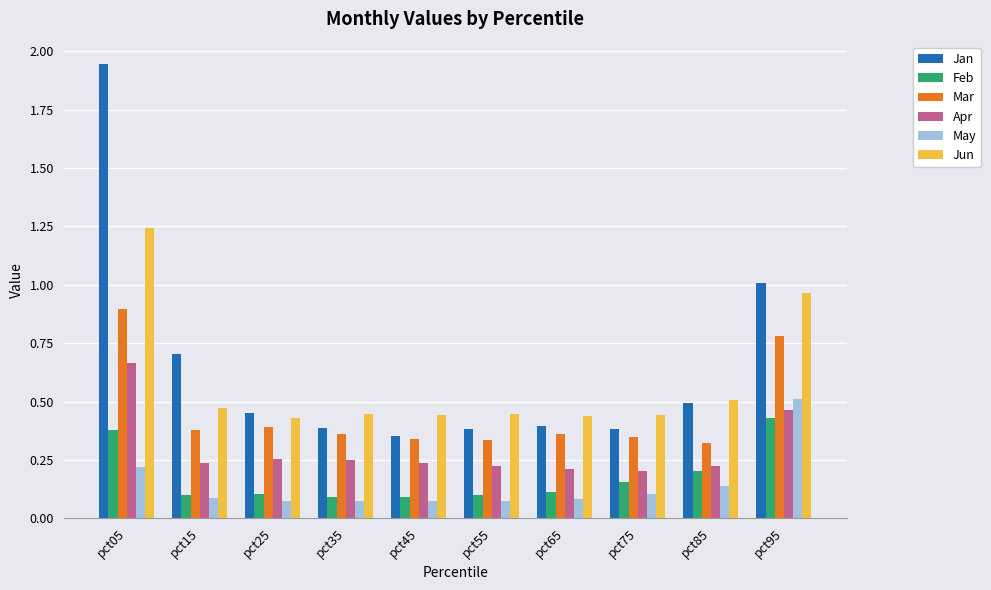

What is the difference between the maximum and minimum values in the Jan series?

1.6